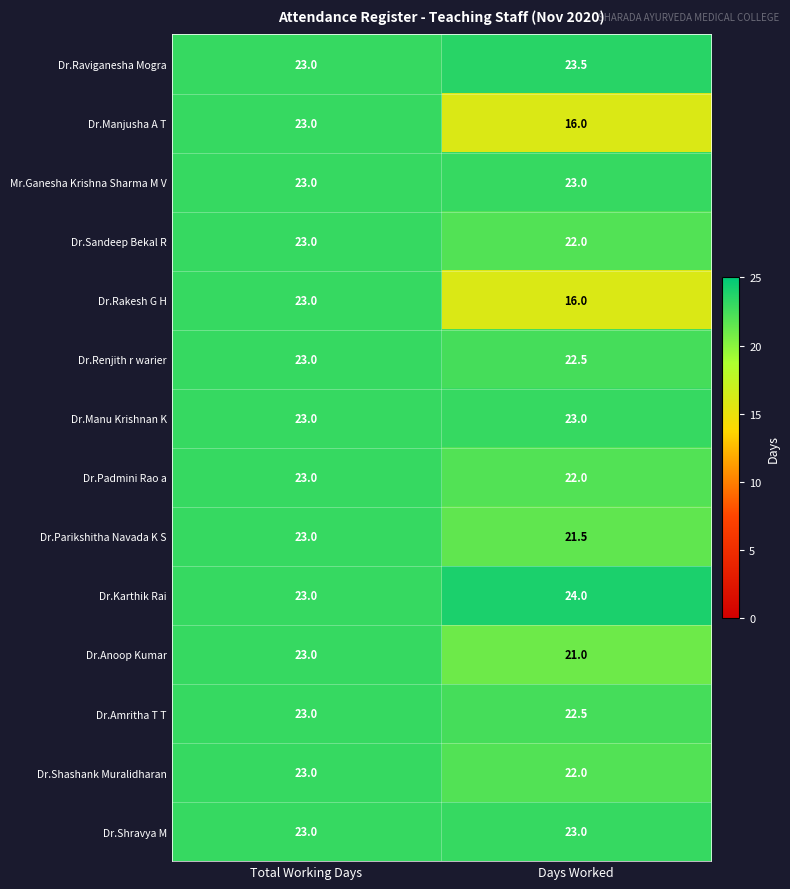

The Dr.Amritha T T series shows 6.1 at Days Worked. True or false?

False